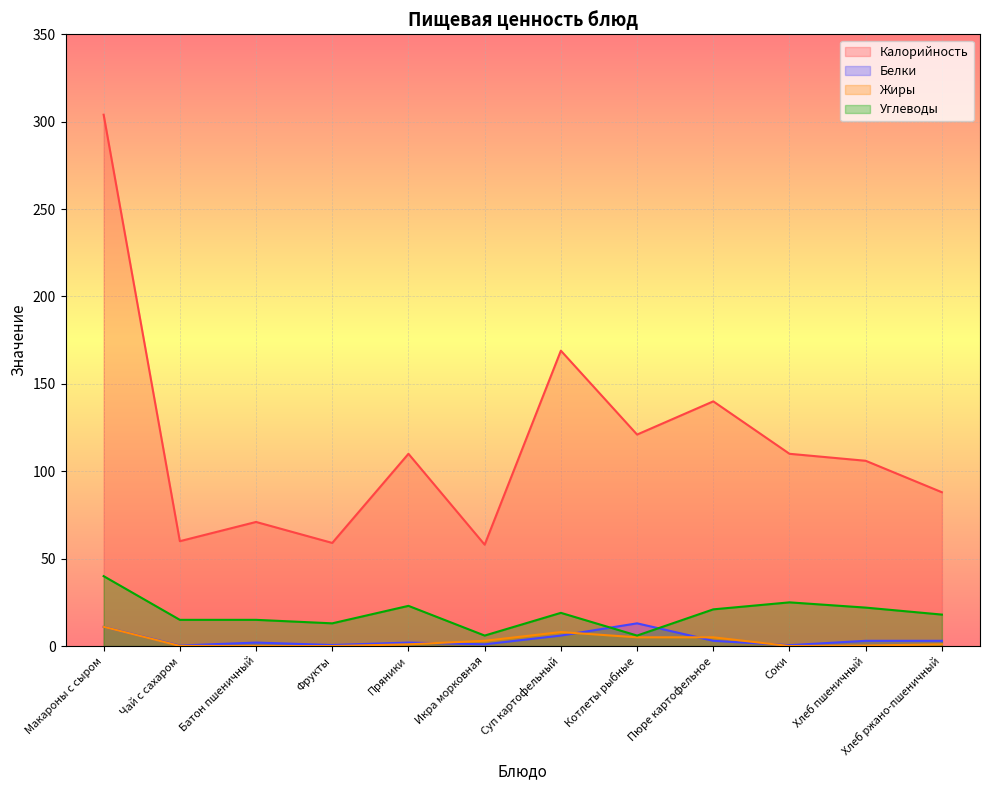

At Фрукты, list the series in order from smallest to largest.

Жиры, Белки, Углеводы, Калорийность